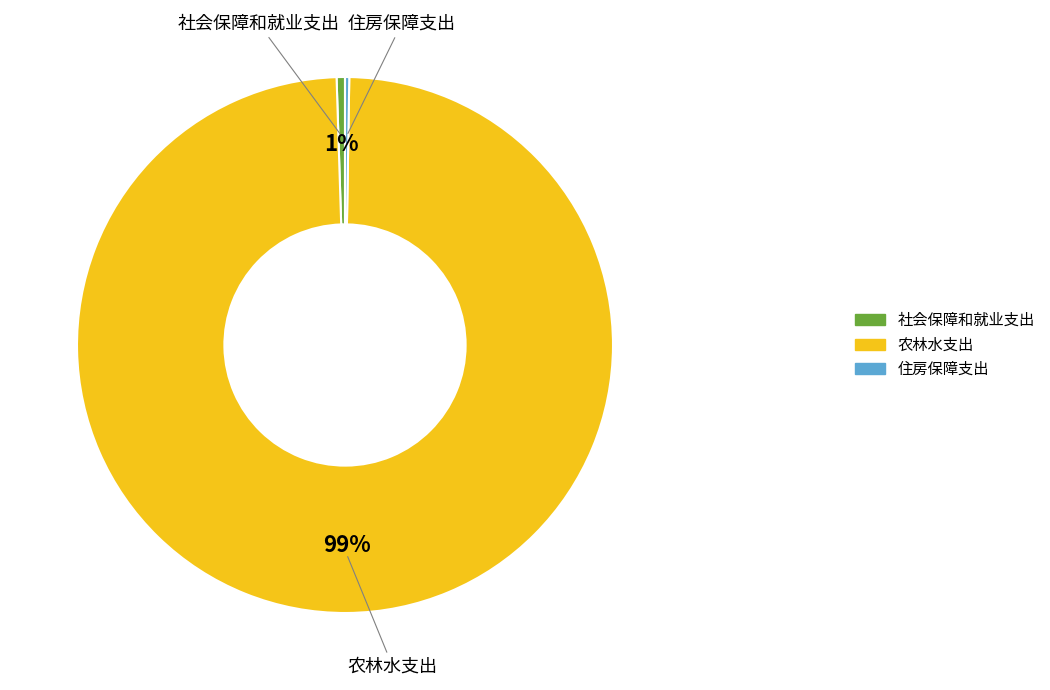

To the nearest percent, what portion does 农林水支出 represent?

99%